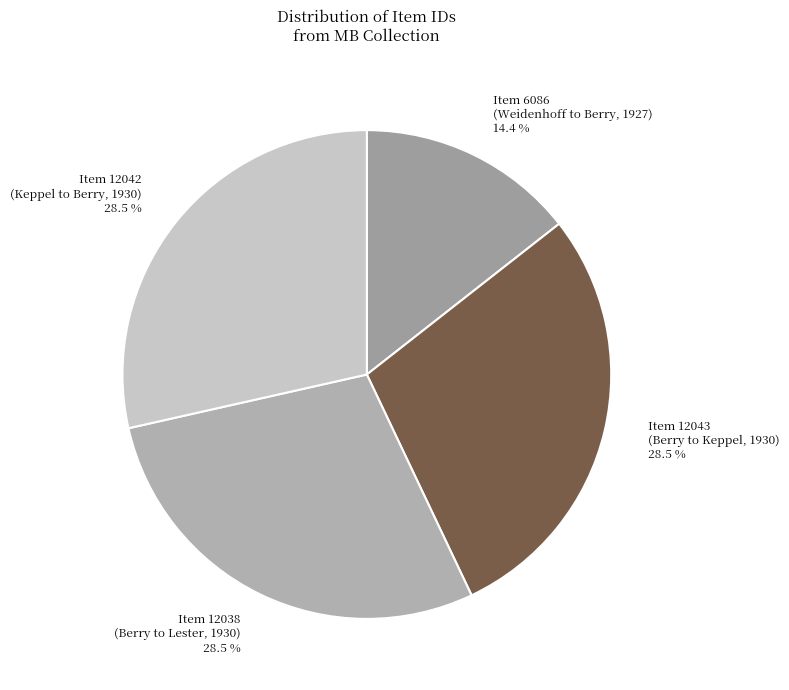

Count the number of slices in the pie.

4